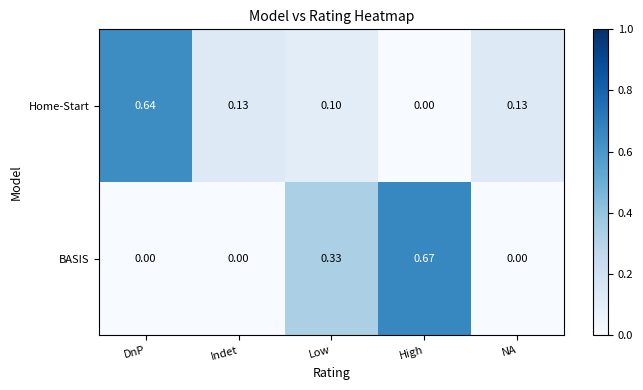

Which series has the widest spread of values?

BASIS